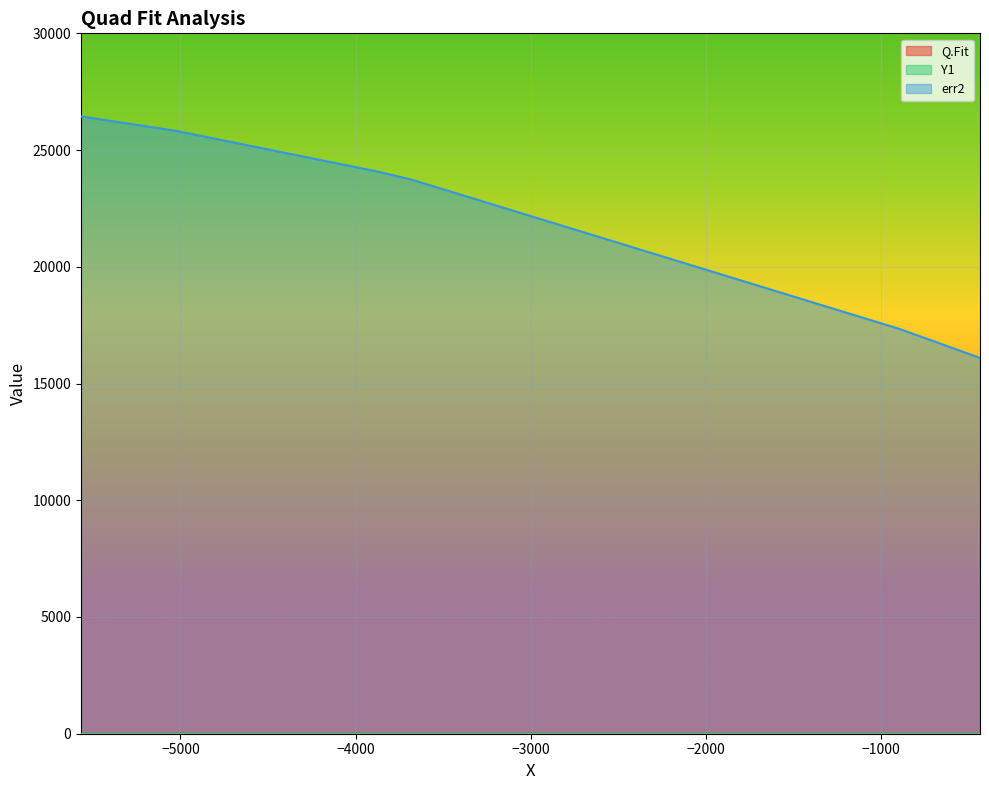

Where is the first local maximum for Q.Fit?

−4000